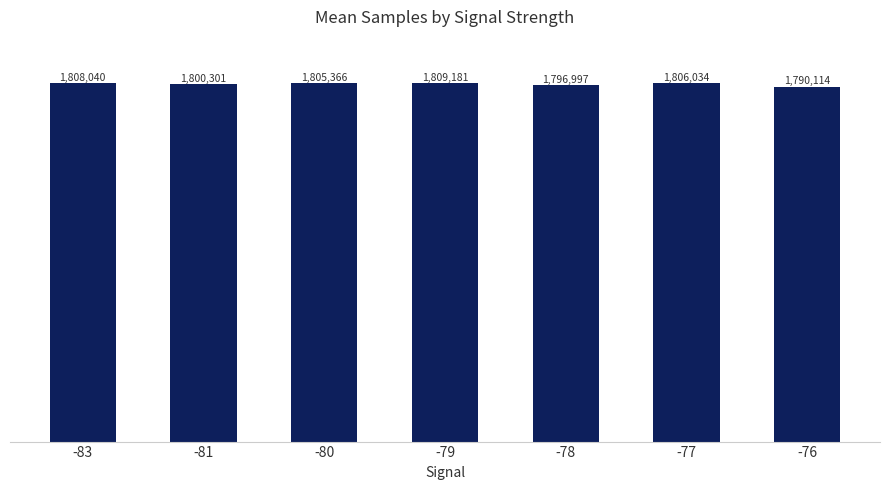

At which category does the chart reach its peak across all series?

-79